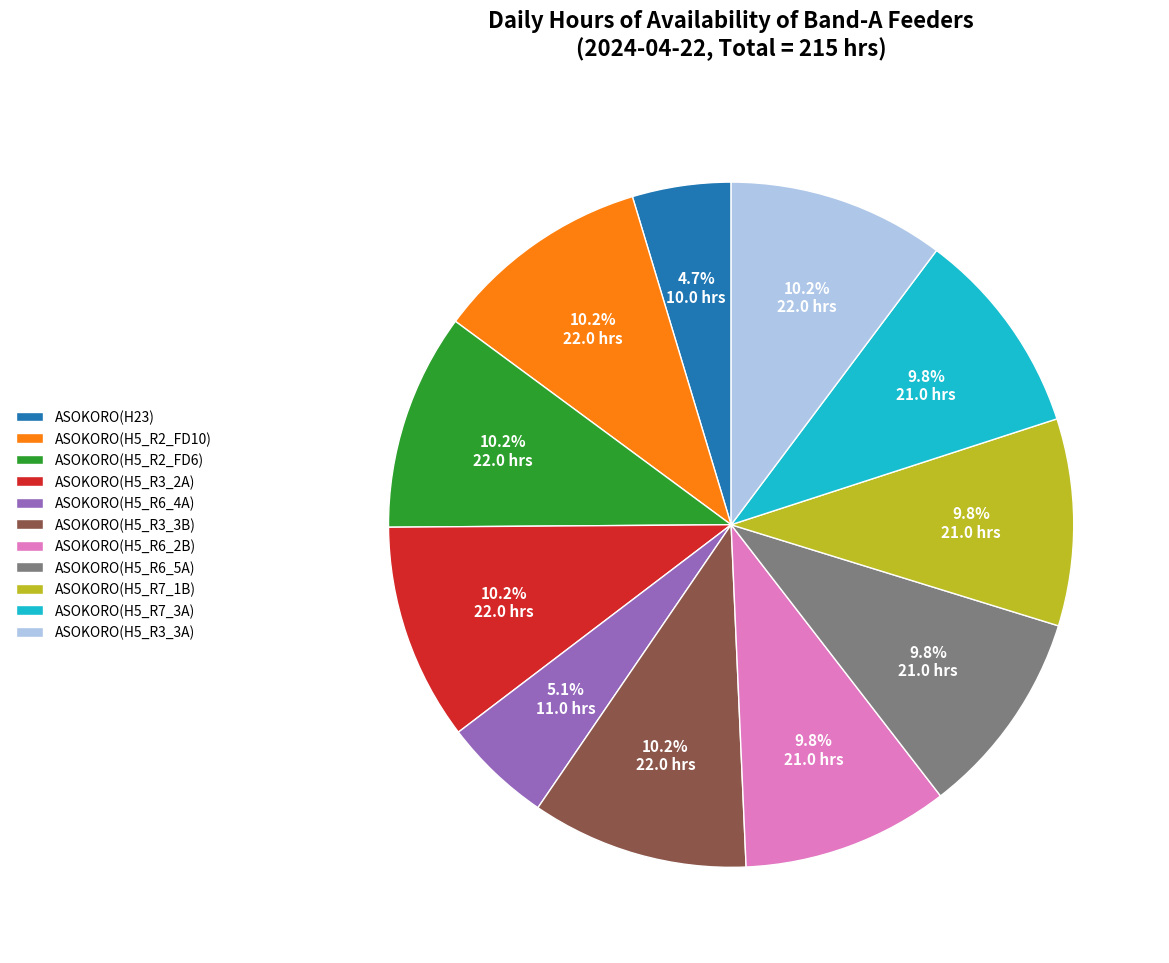

Combined, what portion of the pie is ASOKORO(H5_R3_2A) and ASOKORO(H5_R7_1B)?

20.0%